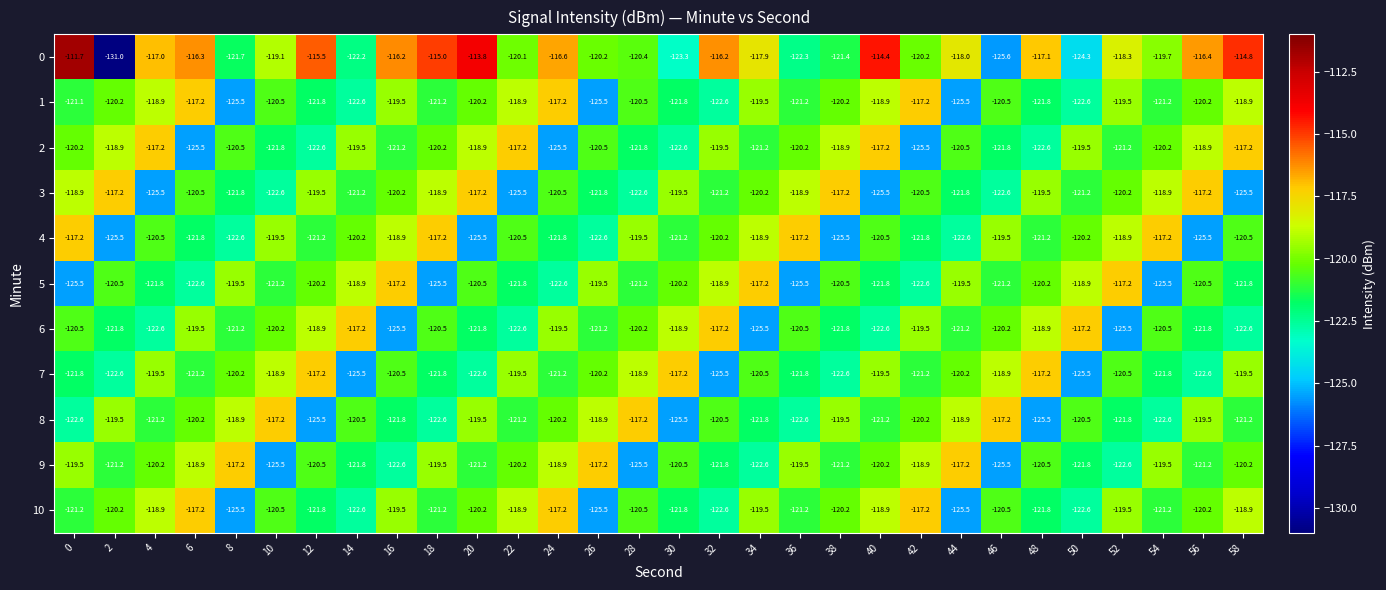

Between 28 and 32, which series saw the biggest shift?

7